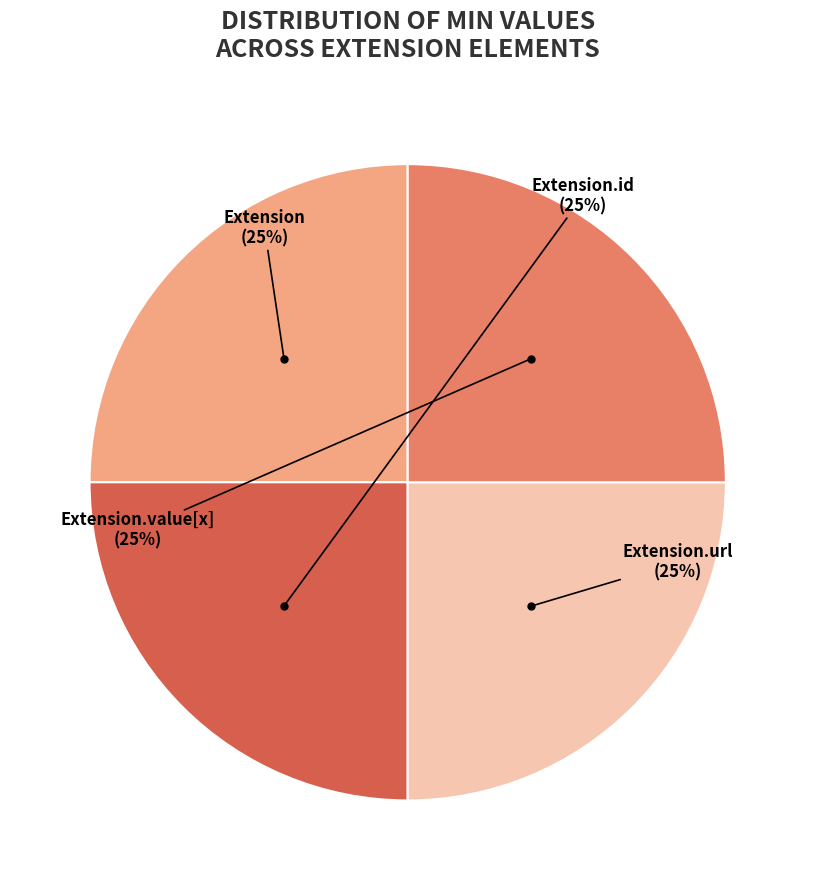

To the nearest percent, what is the average slice percentage?

25%